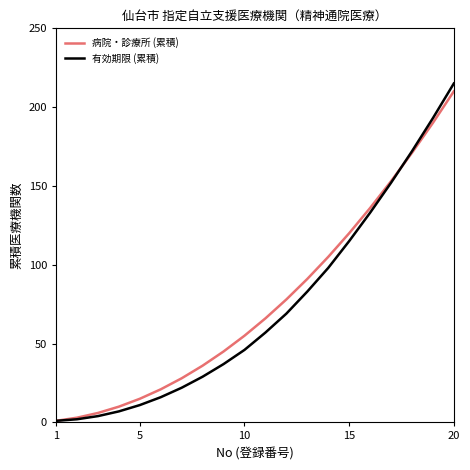

Which series has the largest total across all categories?

病院・診療所 (累積)